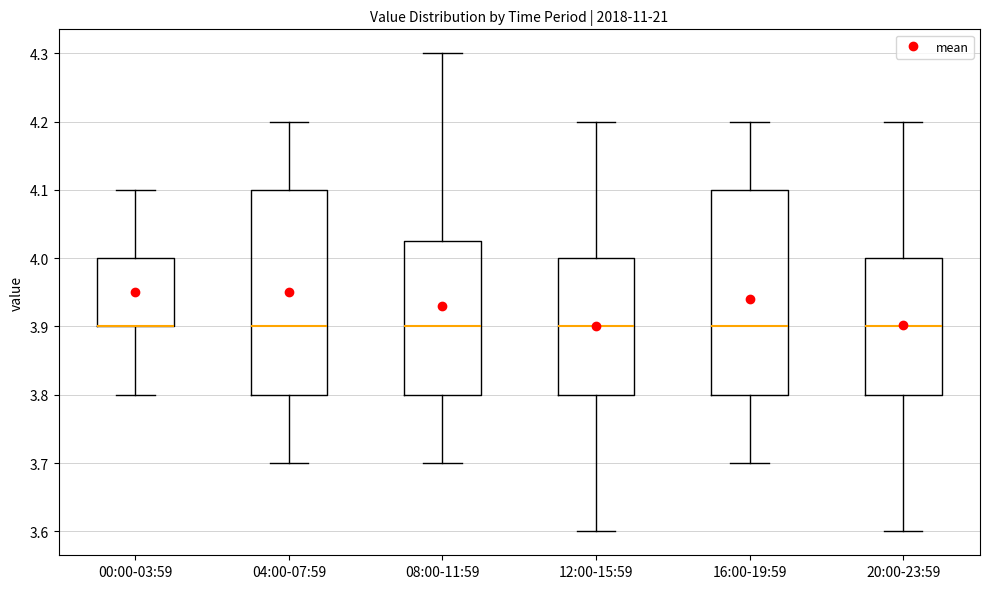

Reading left to right, transcribe this box plot: for each box, give where its median line is, the range the box spans, and where its two whiskers end, as read against the y-axis. The values are not printed on the chart, so give them approximately, as read against the axis.

00:00-03:59: median 3.90 (drawn on the box's lower edge), box 3.90 to 4.00, whiskers 3.80 to 4.10
04:00-07:59: median 3.90, box 3.80 to 4.10, whiskers 3.70 to 4.20
08:00-11:59: median 3.90, box 3.80 to 4.03, whiskers 3.70 to 4.30
12:00-15:59: median 3.90, box 3.80 to 4.00, whiskers 3.60 to 4.20
16:00-19:59: median 3.90, box 3.80 to 4.10, whiskers 3.70 to 4.20
20:00-23:59: median 3.90, box 3.80 to 4.00, whiskers 3.60 to 4.20